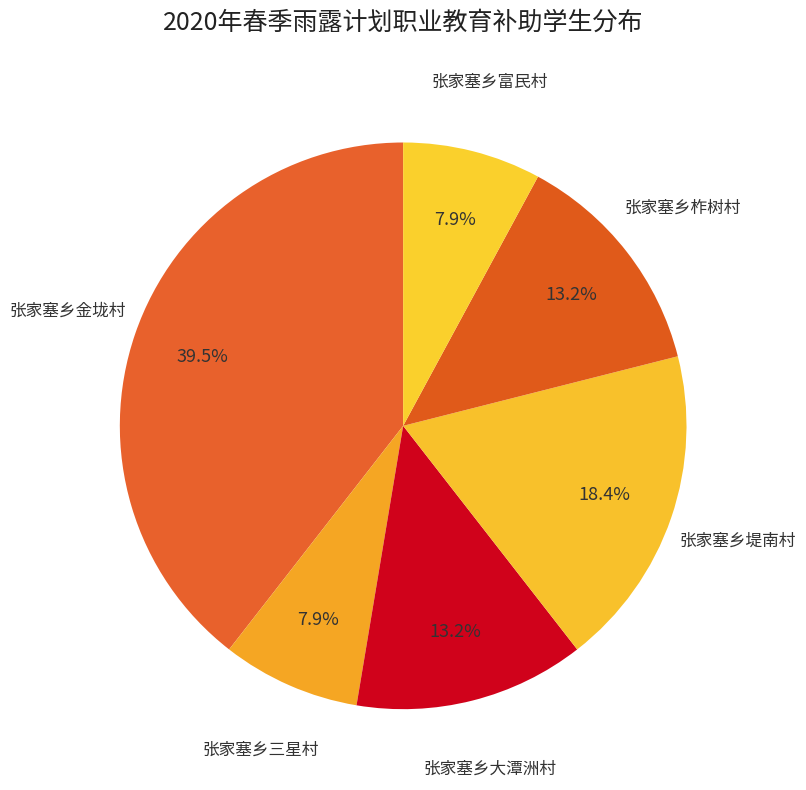

To the nearest percent, what is the combined percentage of 张家塞乡柞树村 and 张家塞乡金垅村?

53%